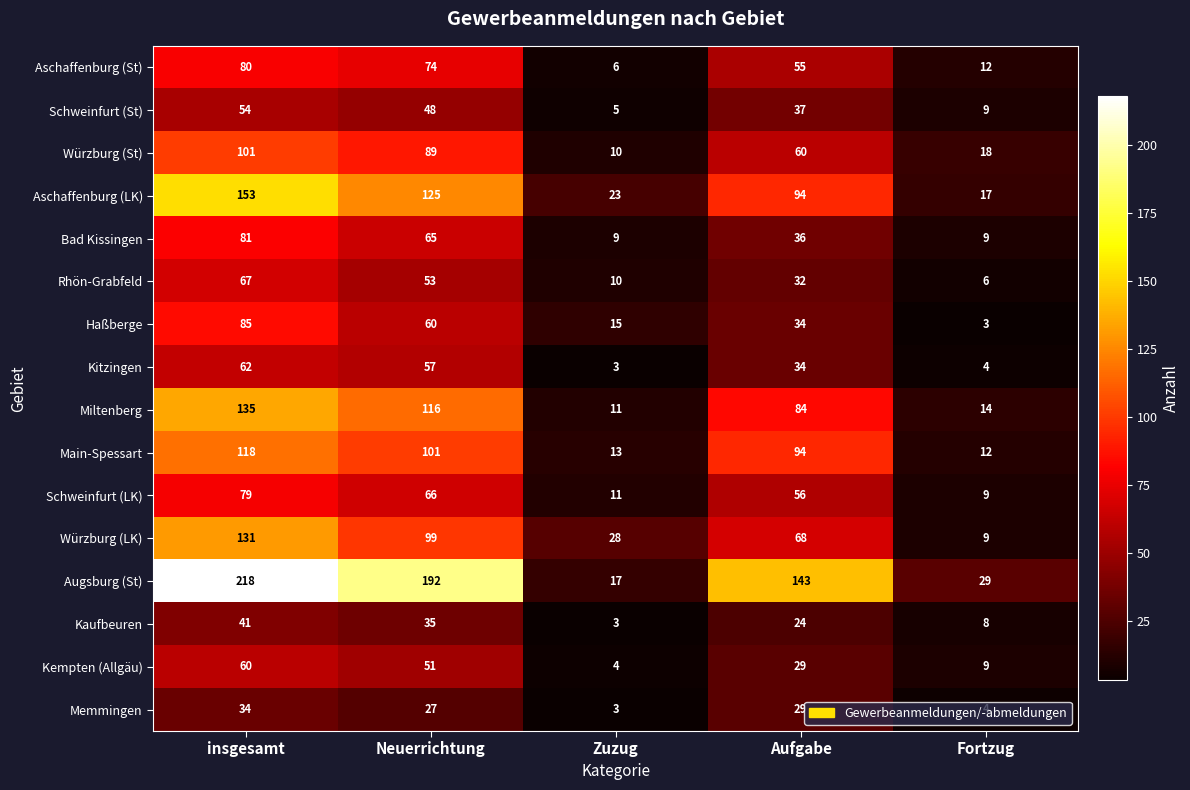

Which series has the largest range (max minus min)?

Augsburg (St)